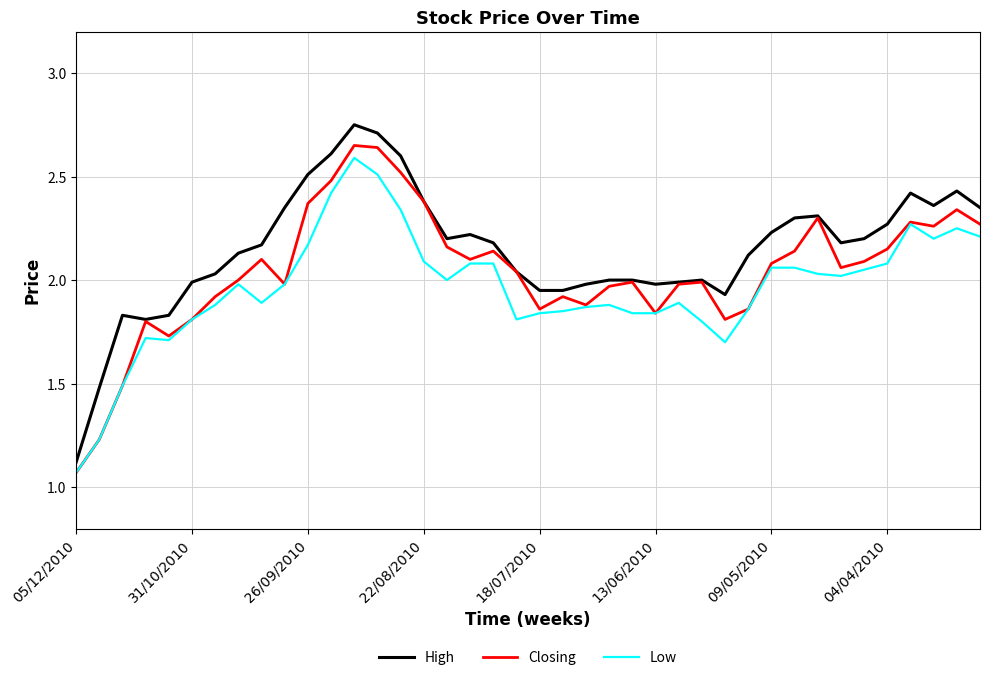

True or false: Low and High intersect in this chart.

False